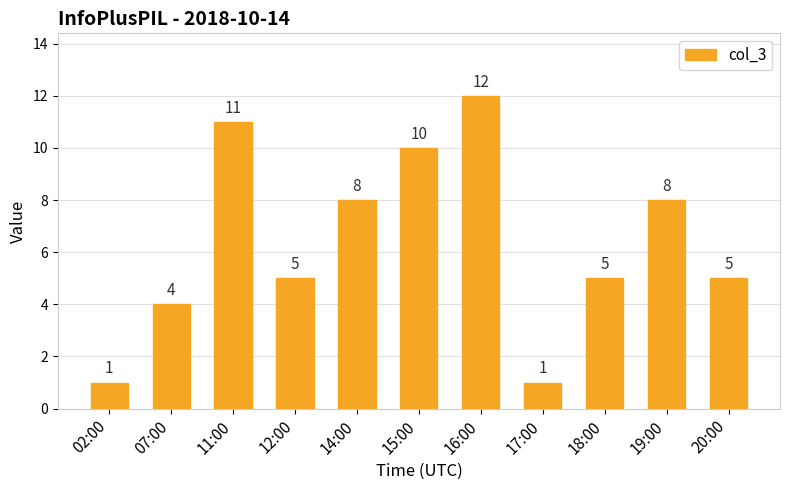

How many bars are there in total?

11